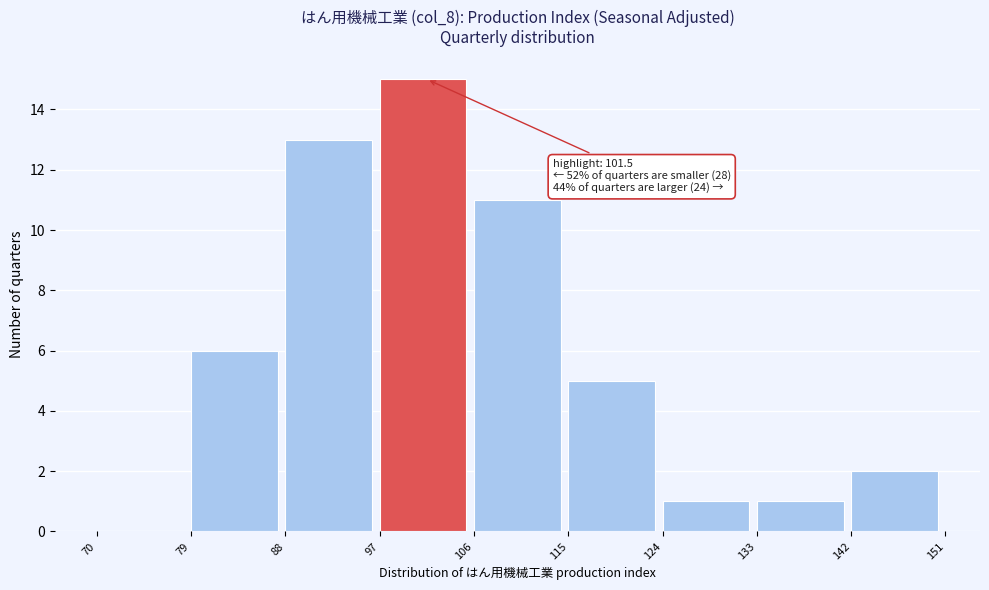

Which range on the x-axis has the tallest bar?

97 to 106